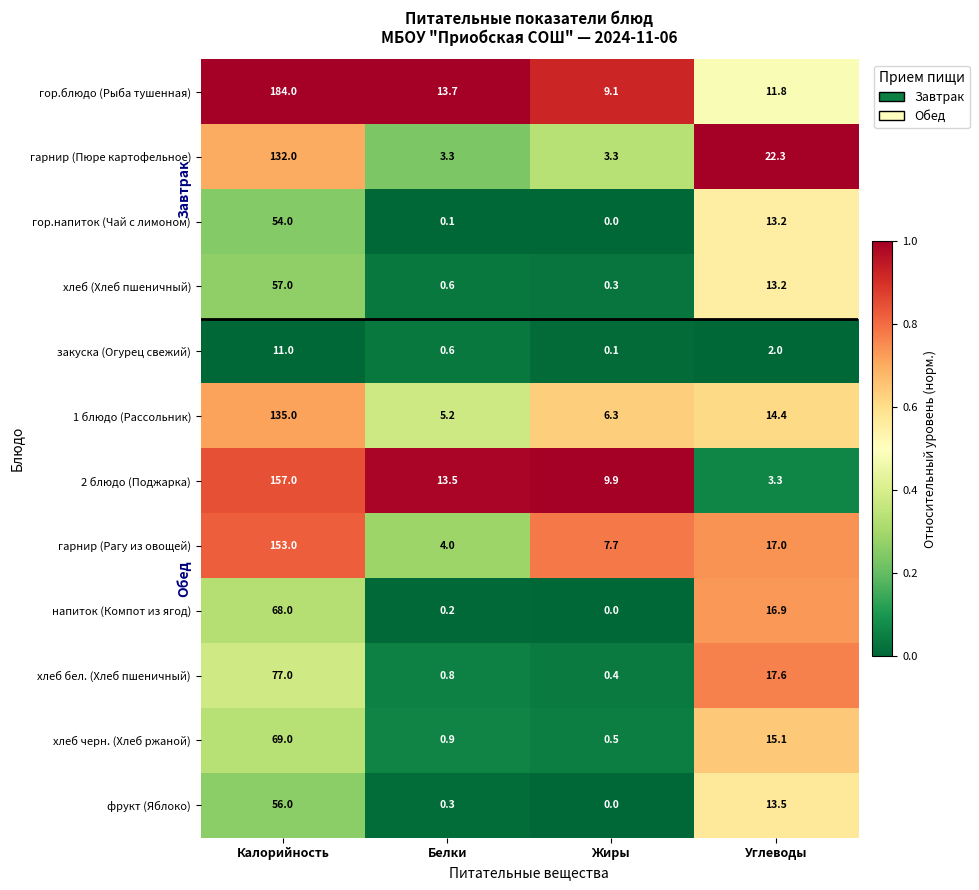

Rank the series by their maximum value, from highest to lowest.

гор.блюдо (Рыба тушенная), 2 блюдо (Поджарка), гарнир (Рагу из овощей), 1 блюдо (Рассольник), гарнир (Пюре картофельное), хлеб бел. (Хлеб пшеничный), хлеб черн. (Хлеб ржаной), напиток (Компот из ягод), хлеб (Хлеб пшеничный), фрукт (Яблоко), гор.напиток (Чай с лимоном), закуска (Огурец свежий)